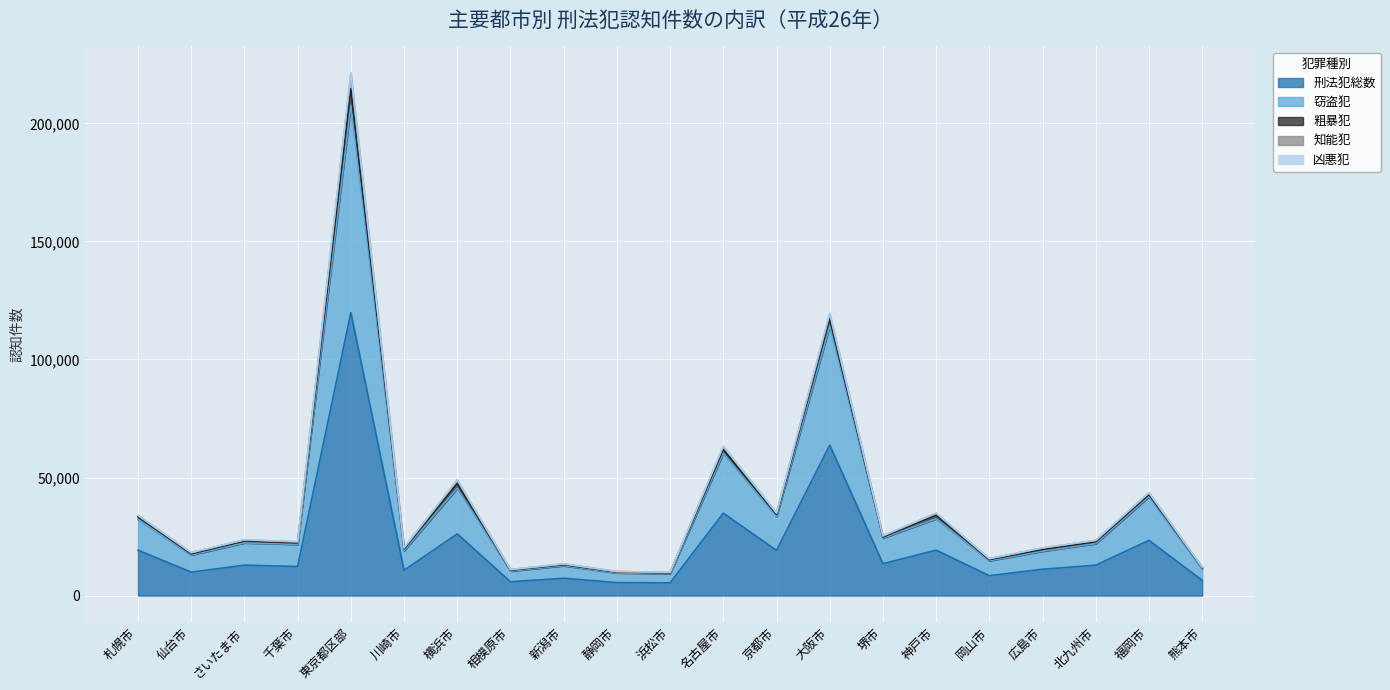

True or false: 凶悪犯 and 窃盗犯 cross at least once.

False